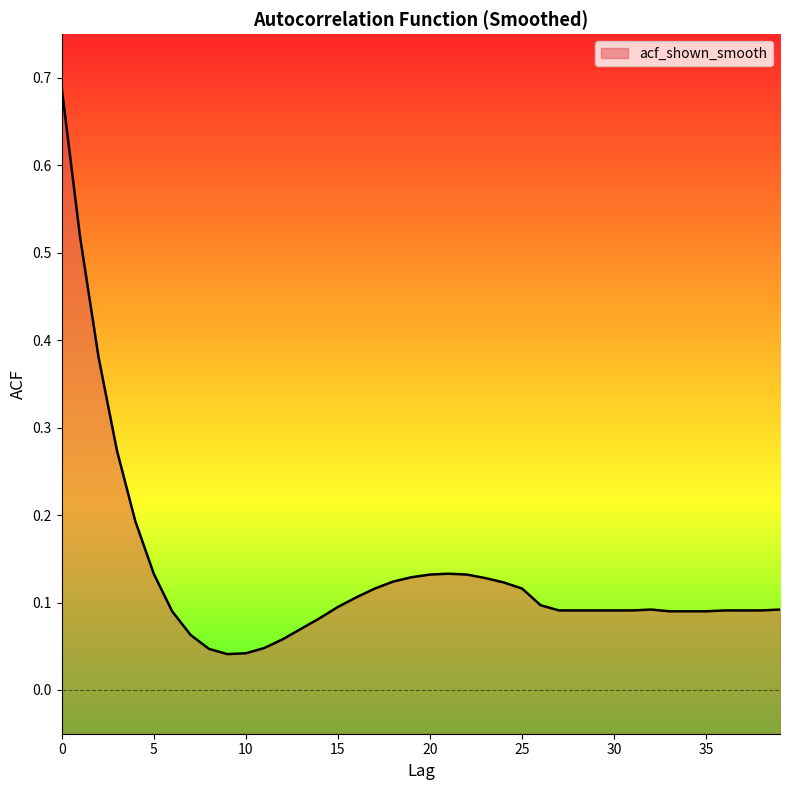

Rank the categories by value from highest to lowest.

0, 1, 2, 3, 4, 5, 21, 20, 22, 19, 23, 18, 24, 17, 25, 16, 26, 15, 32, 39, 27, 28, 29, 30, 31, 36, 37, 38, 6, 33, 34, 35, 14, 13, 7, 12, 11, 8, 10, 9